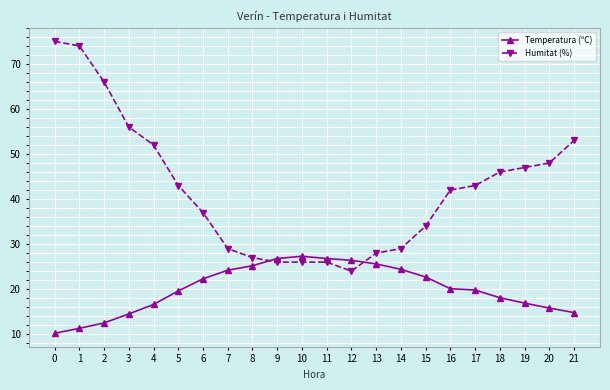

What is the difference between the highest and lowest values at 13?

2.4